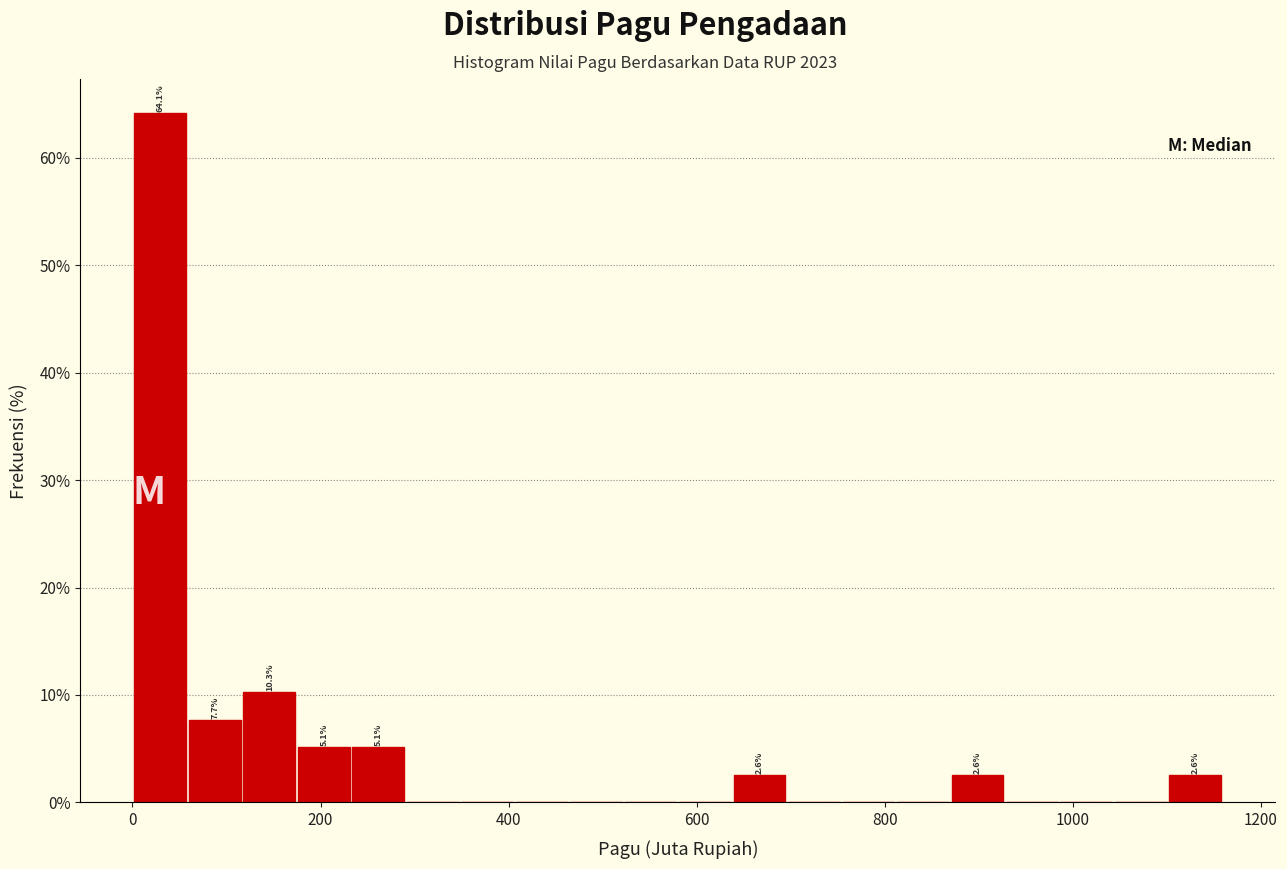

Read against the x-axis, roughly where is the centre of the tallest bar?

20